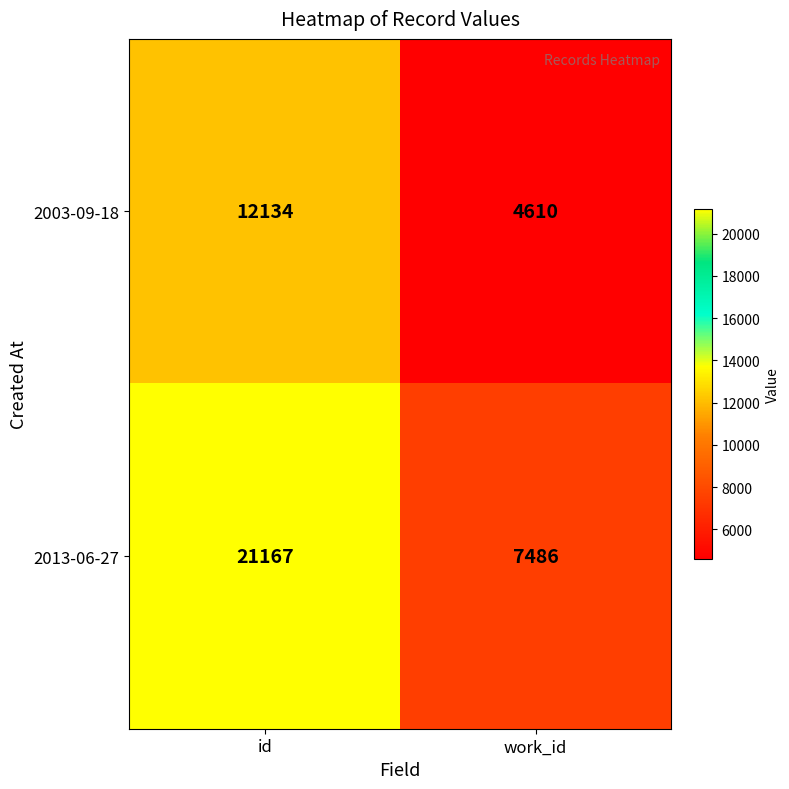

List the series in order of their peak value, highest first.

2013-06-27, 2003-09-18